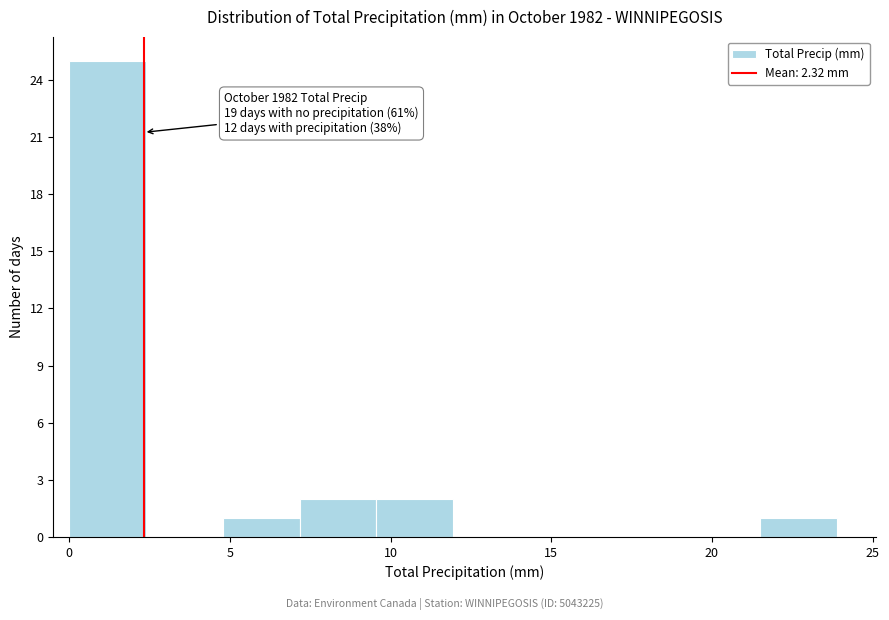

Over which range of the x-axis is the bar tallest?

0.0 to 2.5